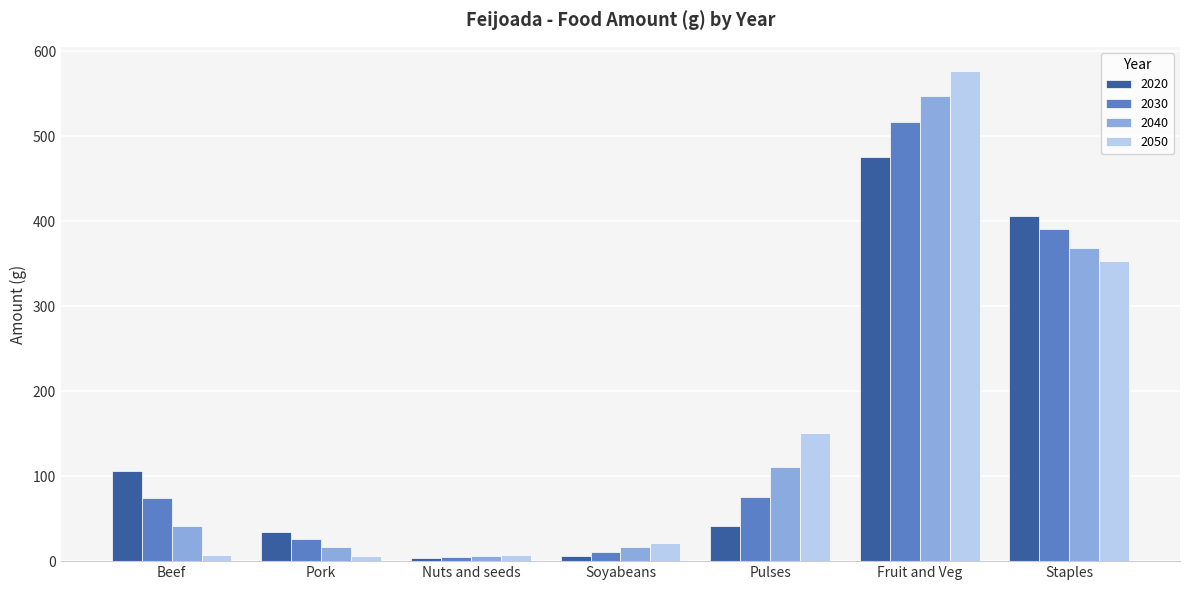

What is the minimum value shown in the chart?

3.8